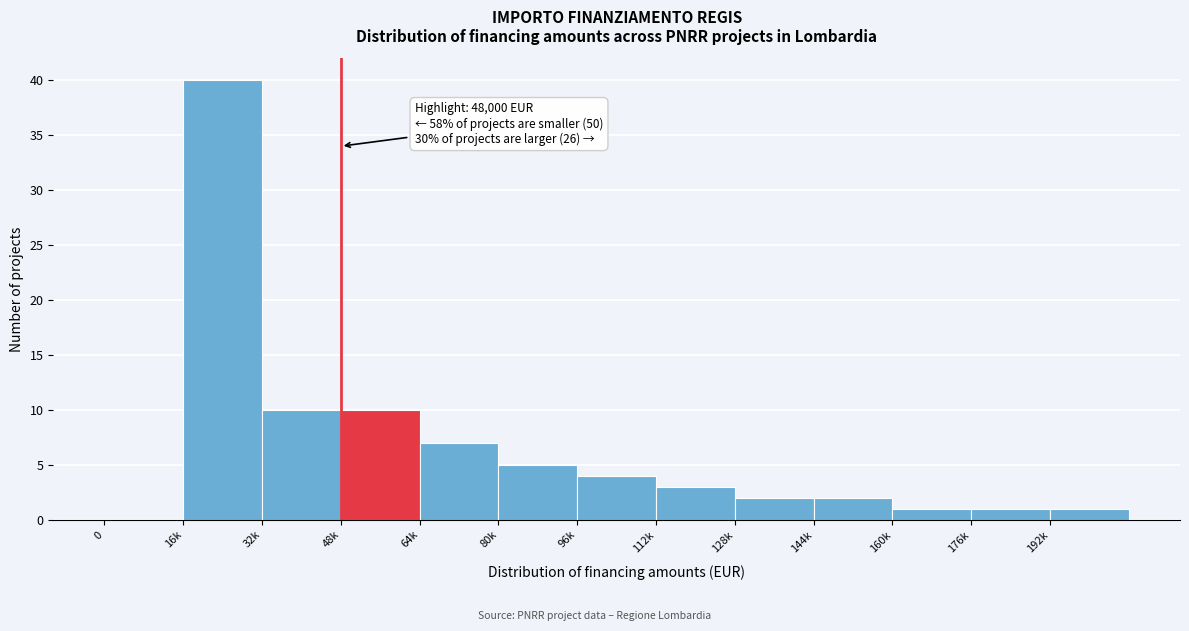

Reading left to right, what are all the values shown in this chart?

0=0	16k=40	32k=10	48k=10	64k=7	80k=5	96k=4	112k=3	128k=2	144k=2	160k=1	176k=1	192k=1